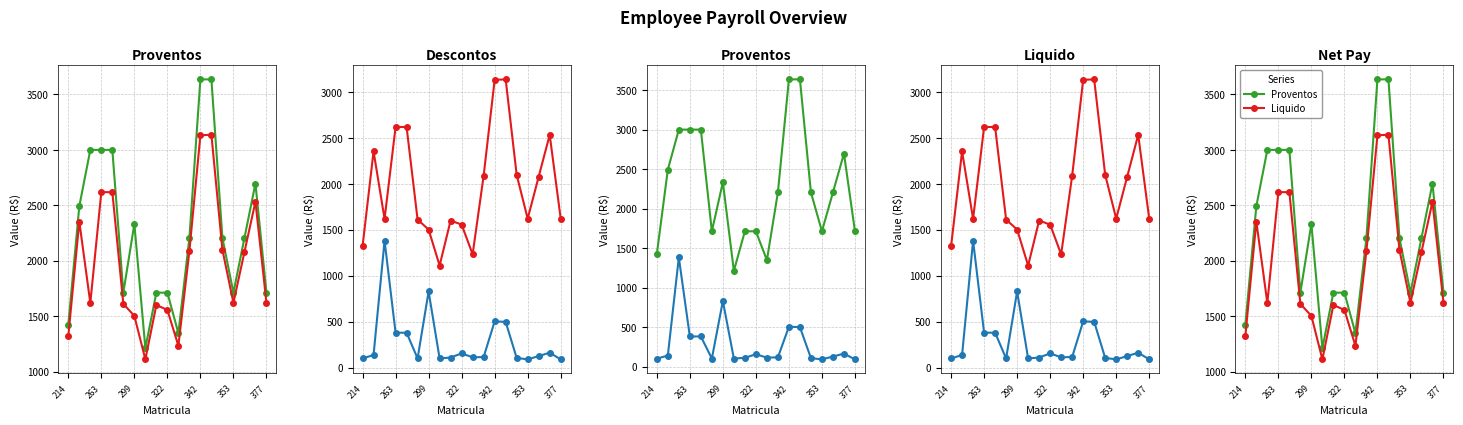

At which label does Descontos first exceed 126?

263